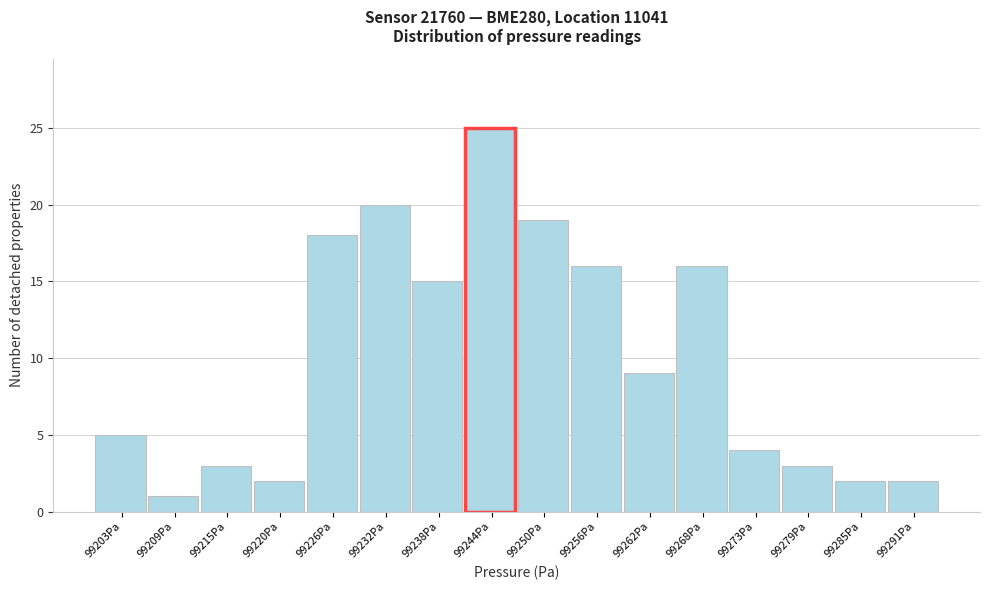

Reading left to right, transcribe all the data shown in this chart.

5	1	3	2	18	20	15	25	19	16	9	16	4	3	2	2